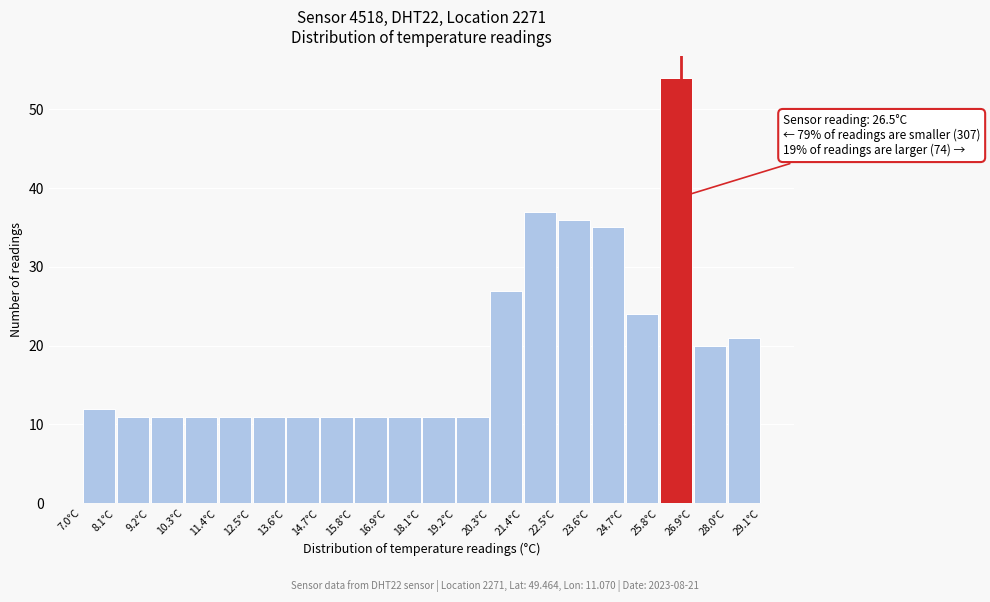

Over which range of the x-axis is the bar tallest?

25.8 to 26.8